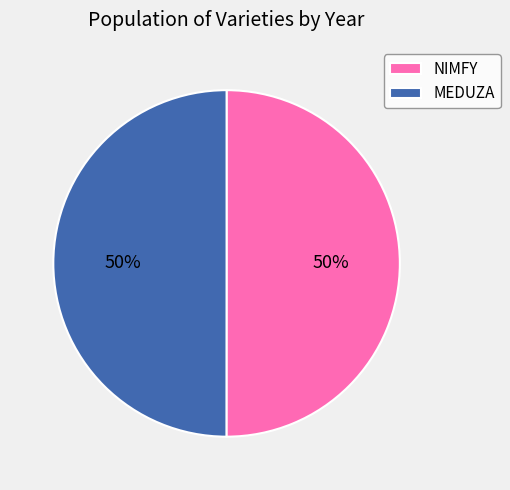

What percentage is the NIMFY slice, to the nearest percent?

50%